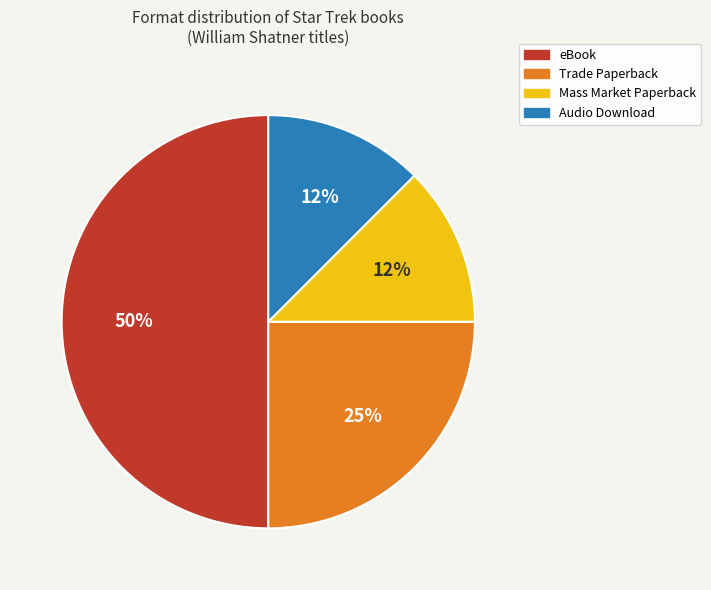

Count the number of slices in the pie.

4